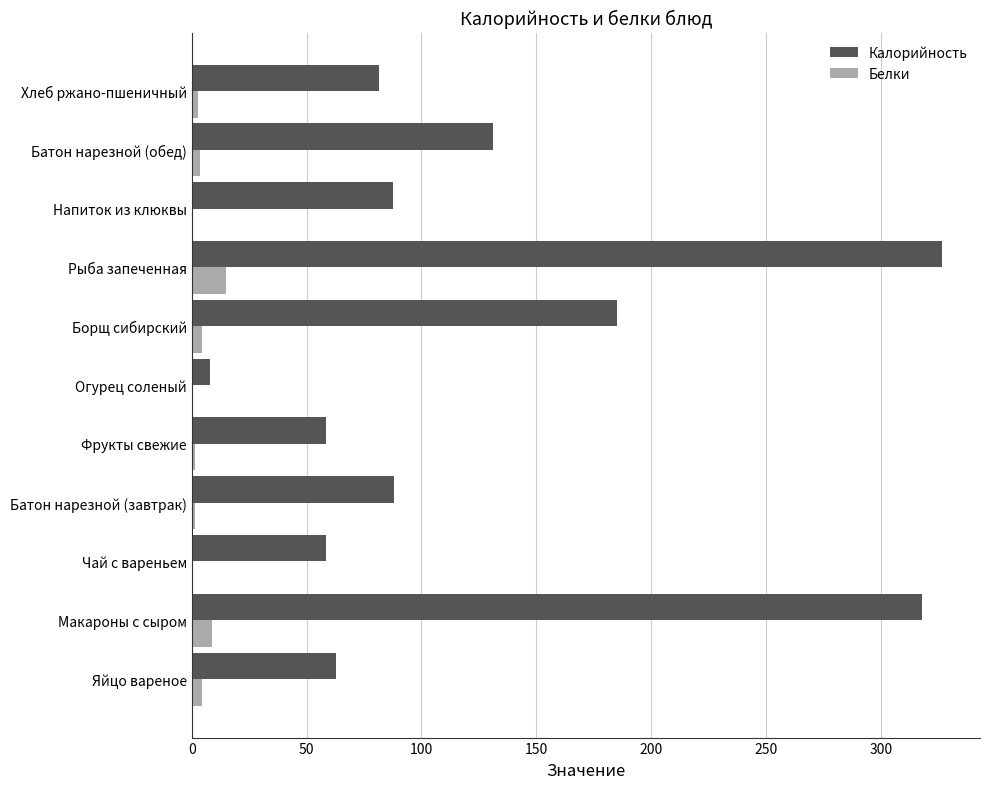

Where is Калорийность nearest to the value 167?

Борщ сибирский